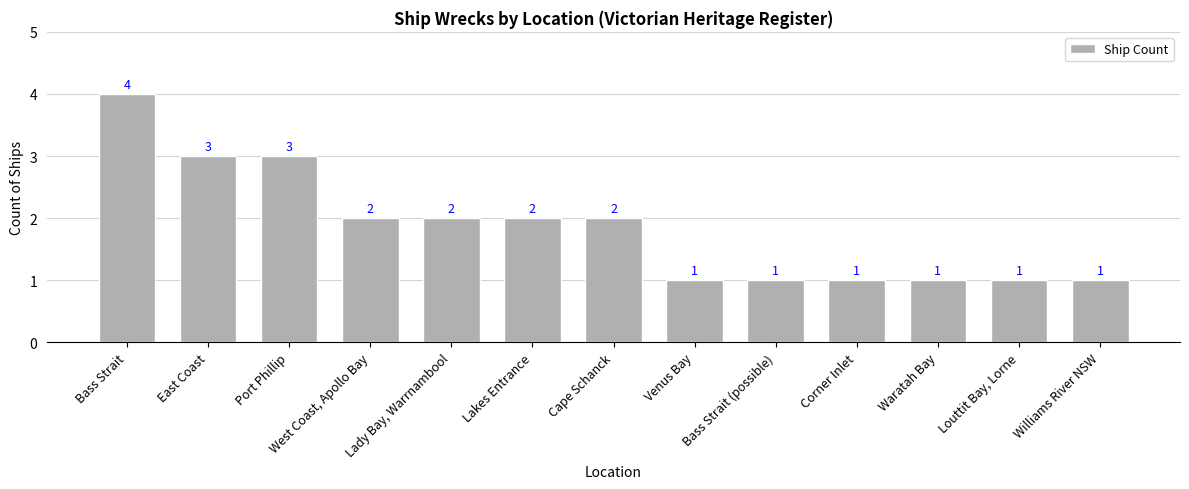

What is the approximate value at Bass Strait (possible)?

1